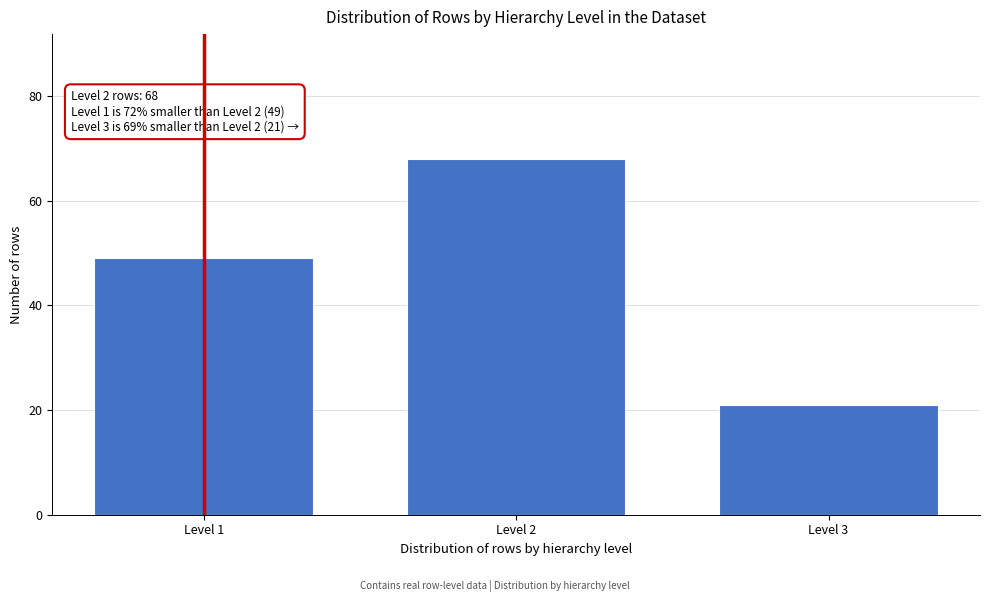

Reading left to right, list all the values displayed in this chart.

Level 1=49	Level 2=68	Level 3=21